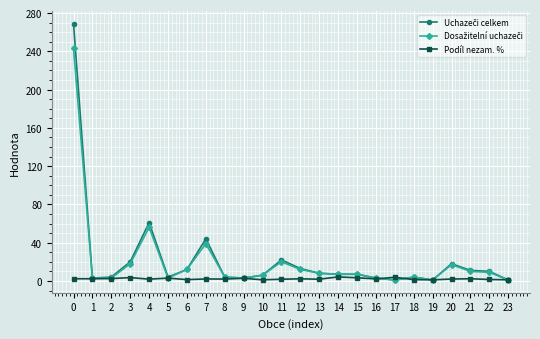

Is it true that Podíl nezam. % equals 2.3 at 0?

True